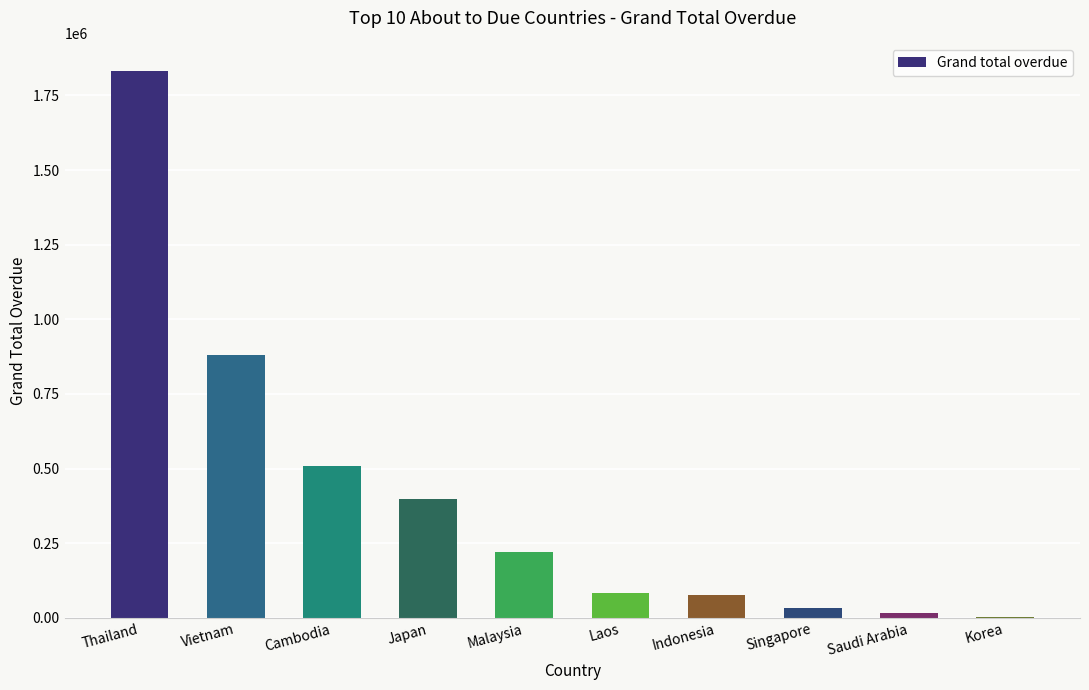

What is the sum of all values?

4048028.0